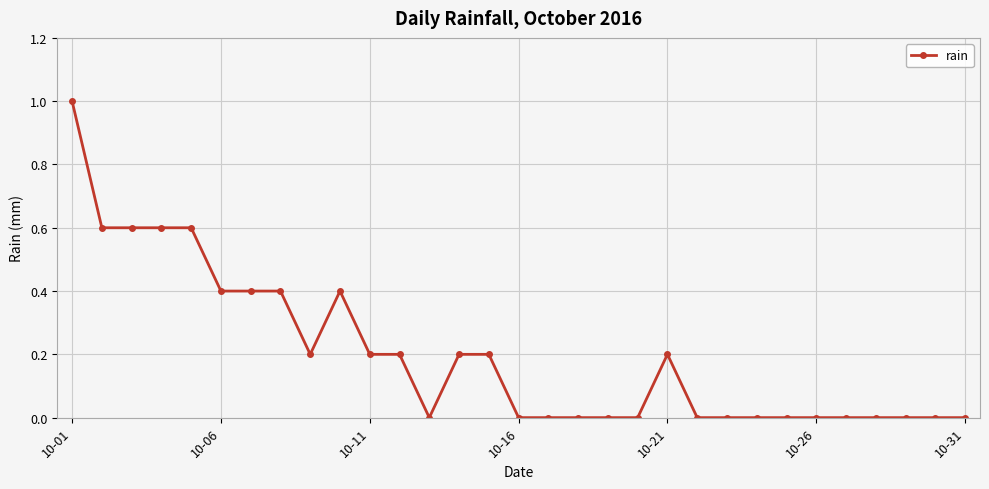

How many categories are shown in the chart?

31